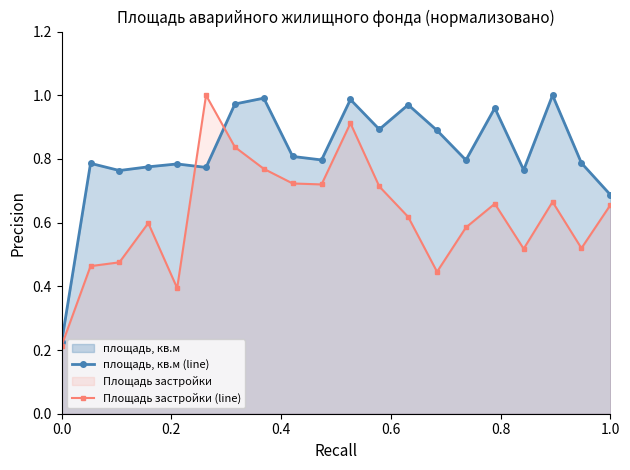

Does the chart have visible grid lines?

No